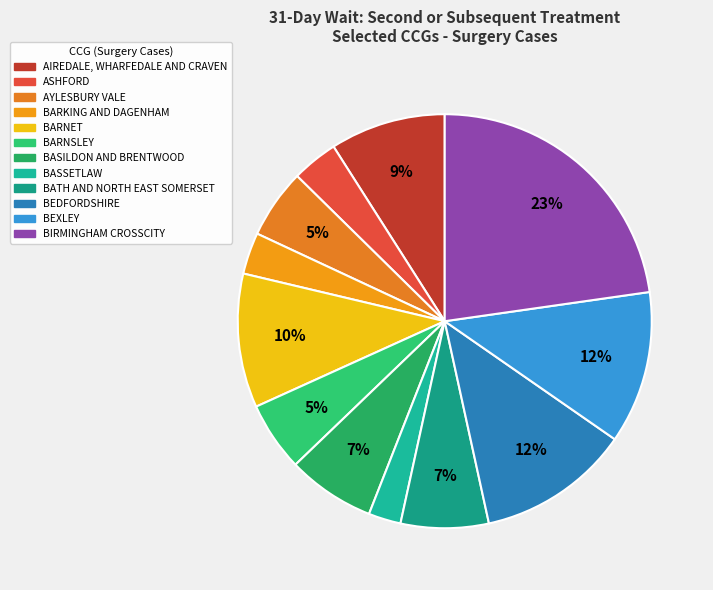

Which category has the biggest portion of the pie?

NHS BIRMINGHAM CROSSCITY CCG